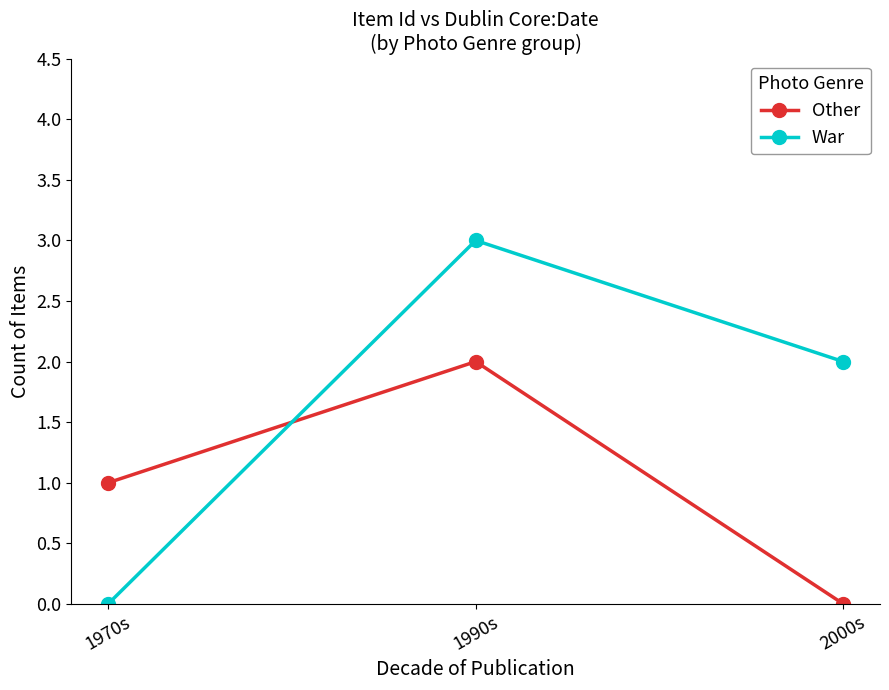

What is the difference between the highest and lowest values at 2000s?

2